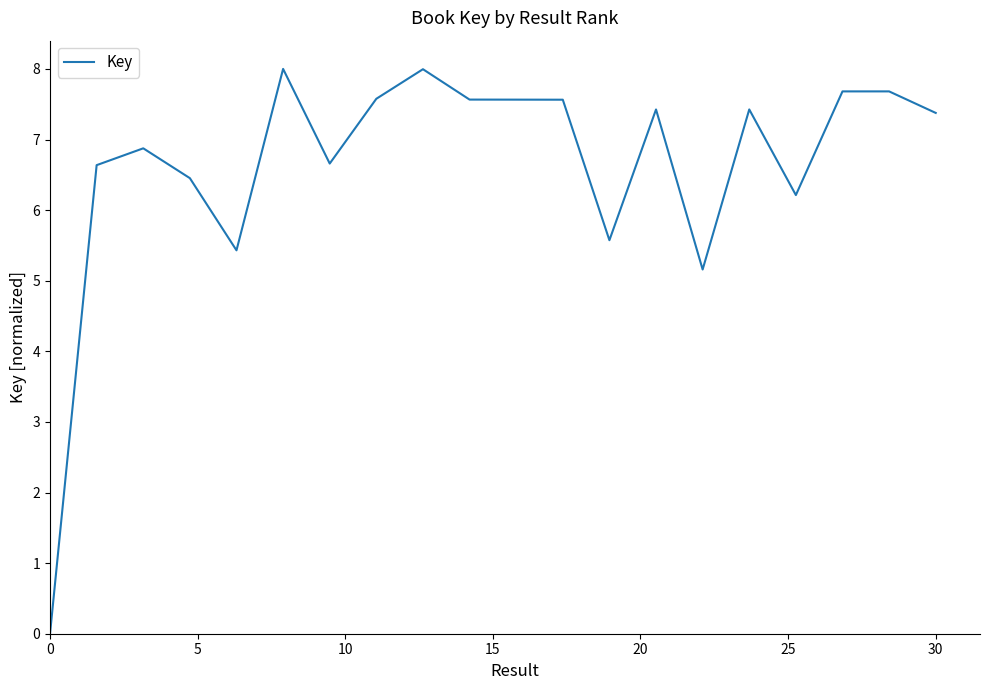

Is this an area chart (filled region under the line)?

No